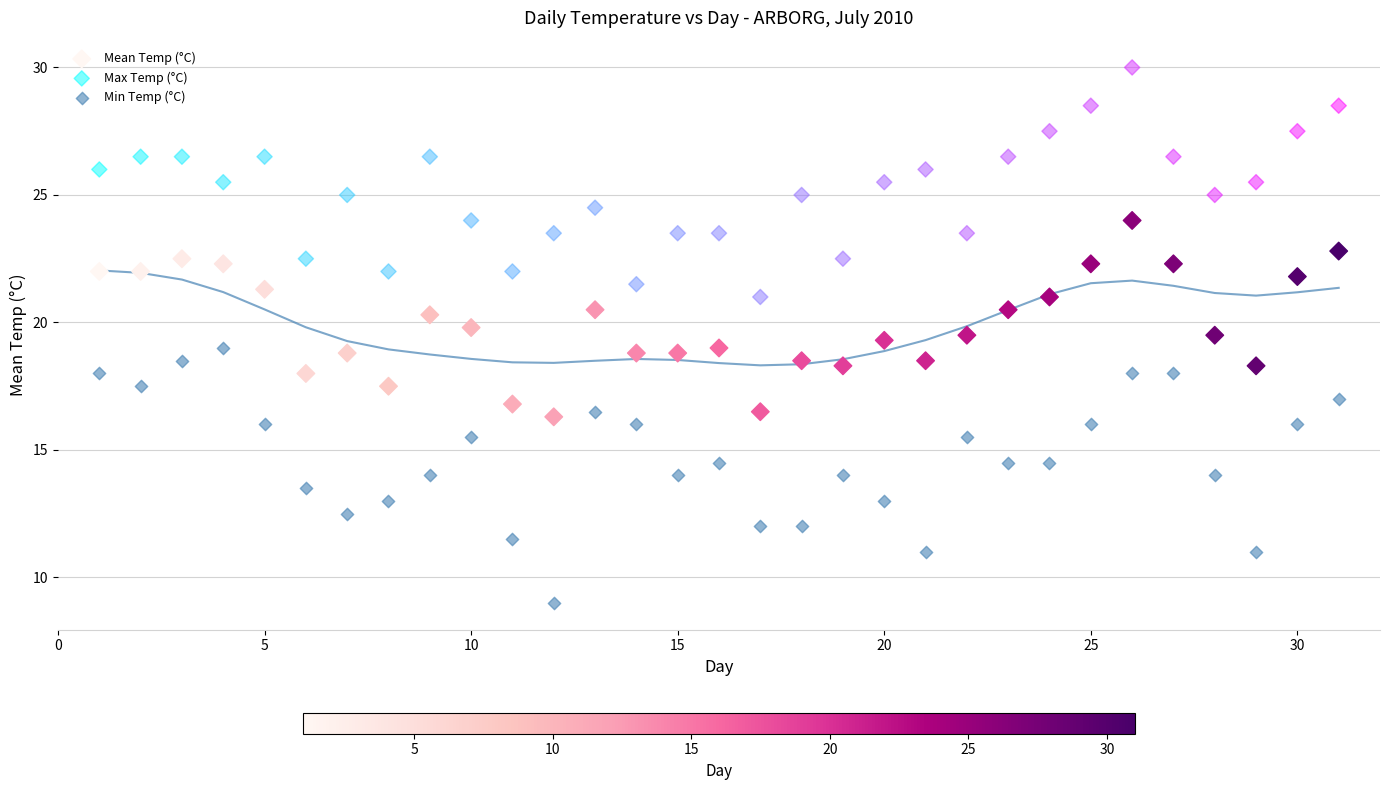

What are all the series names shown in the legend?

Mean Temp (°C), Max Temp (°C), Min Temp (°C)